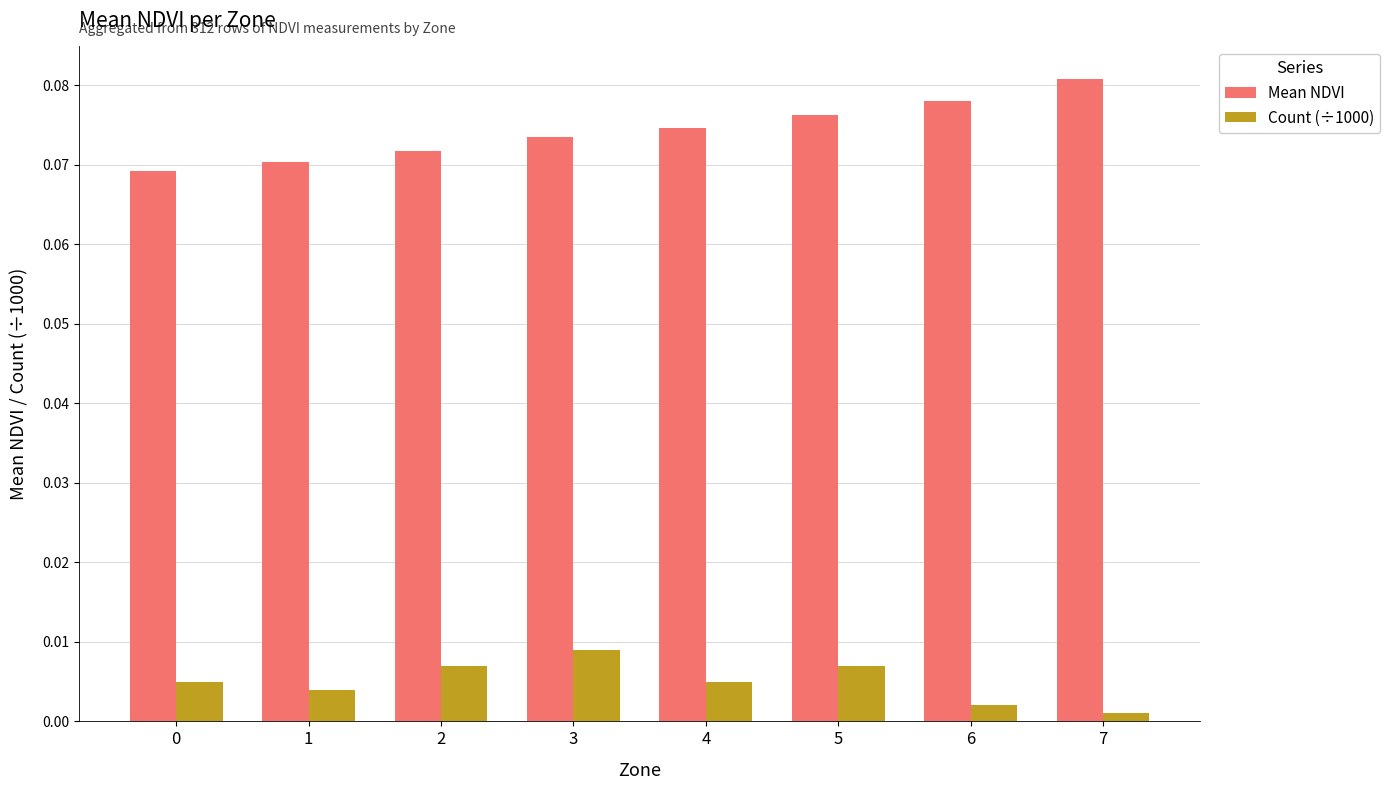

At which label does Mean NDVI reach its peak?

7